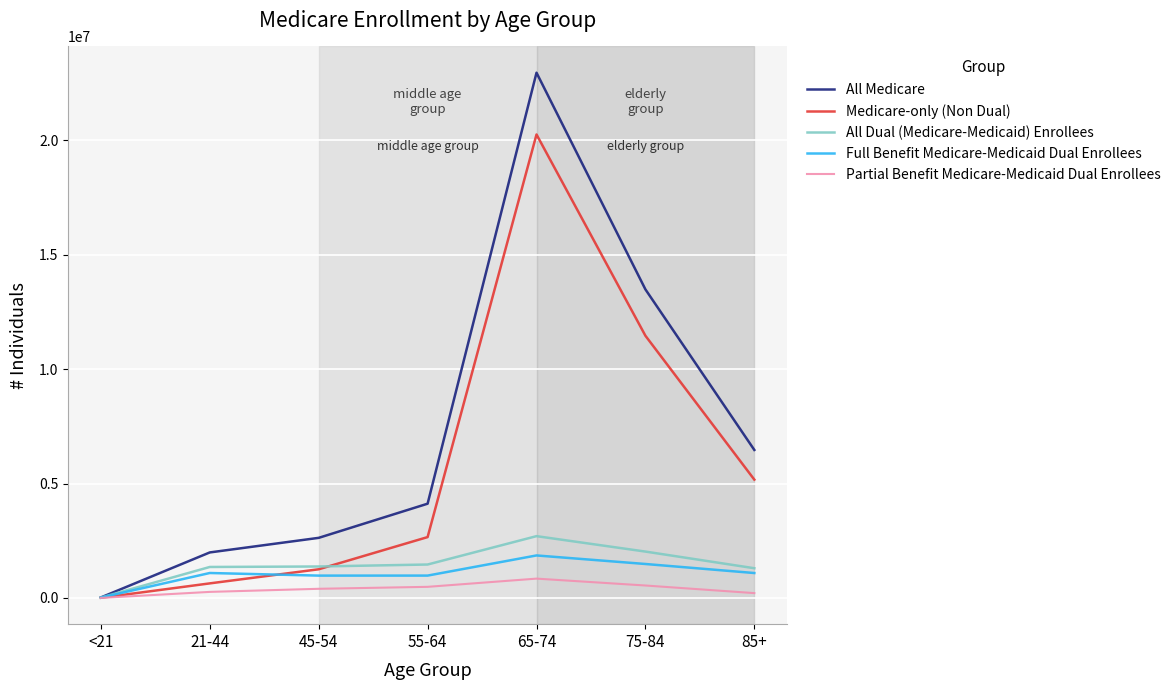

Is it true that Medicare-only (Non Dual) equals 1251965 at 45-54?

True